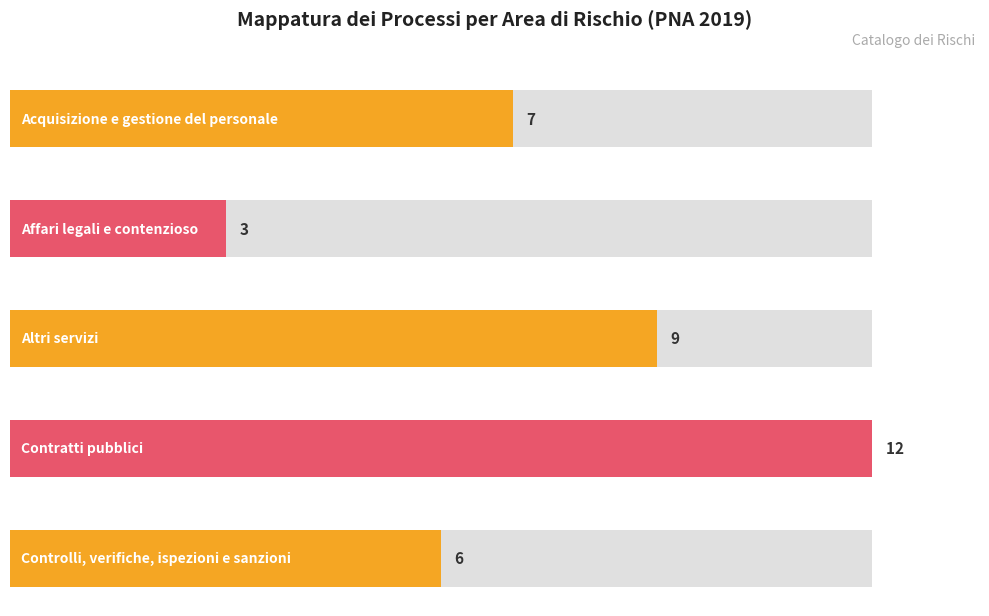

Rank the categories by value from highest to lowest.

Contratti pubblici, Altri servizi, Acquisizione e gestione del personale, Controlli, verifiche, ispezioni e sanzioni, Affari legali e contenzioso